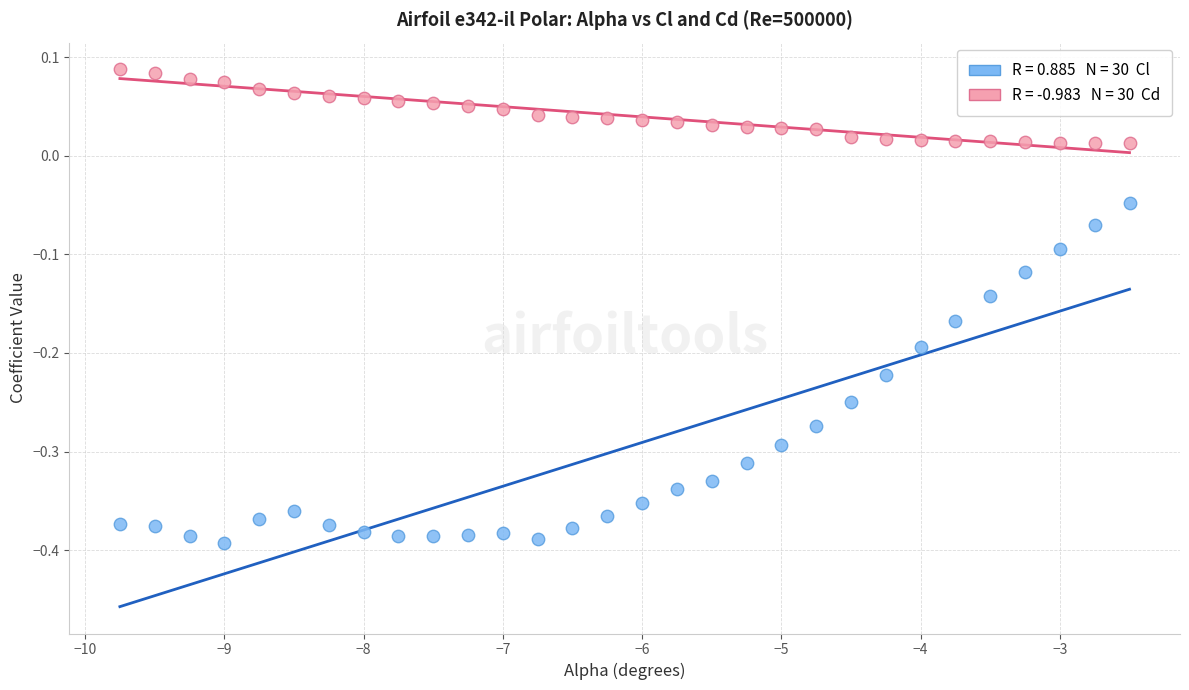

Across all data points, what is the range of X values (max minus min)?

7.2